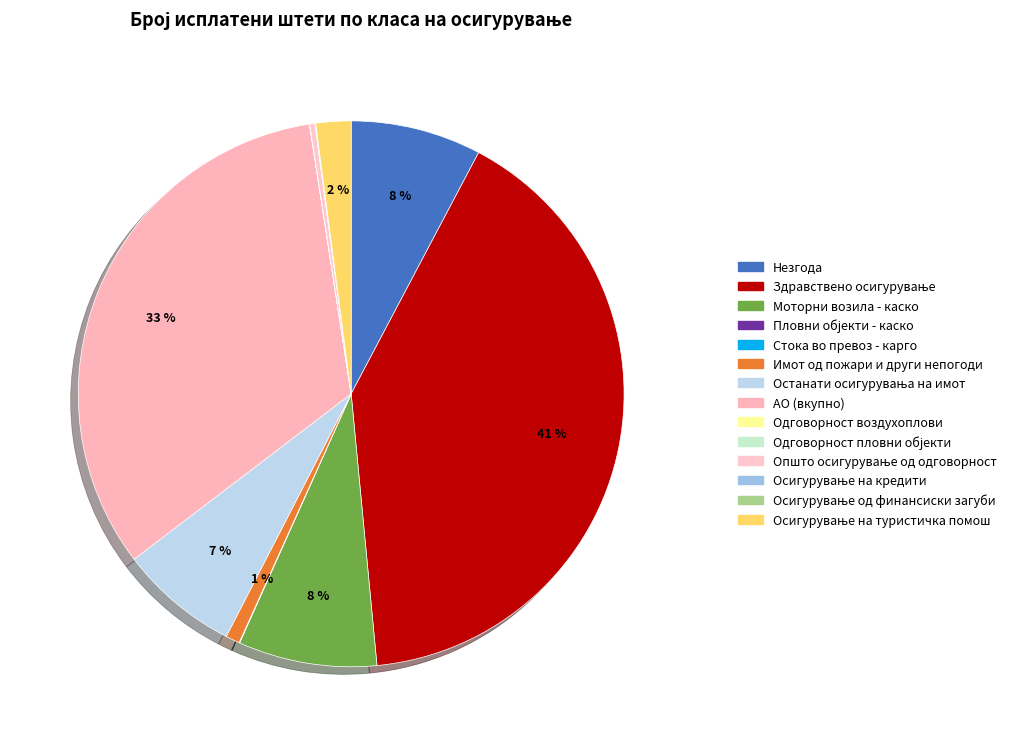

Rank the categories by value from lowest to highest.

Пловни објекти - каско, Одговорност пловни објекти, Осигурување на кредити, Одговорност воздухоплови, Стока во превоз - карго, Осигурување од финансиски загуби, Општо осигурување од одговорност, Имот од пожари и други непогоди, Осигурување на туристичка помош, Останати осигурувања на имот, Незгода, Моторни возила - каско, АО (вкупно), Здравствено осигурување